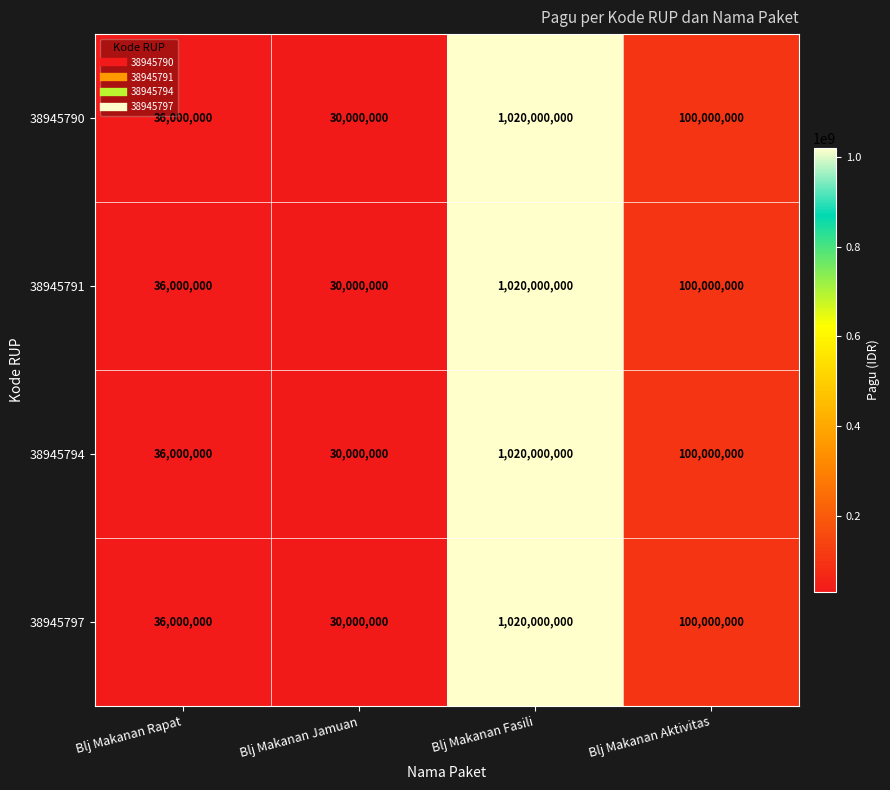

The value of 38945797 at Blj Makanan Rapat is 48443139. True or false?

False